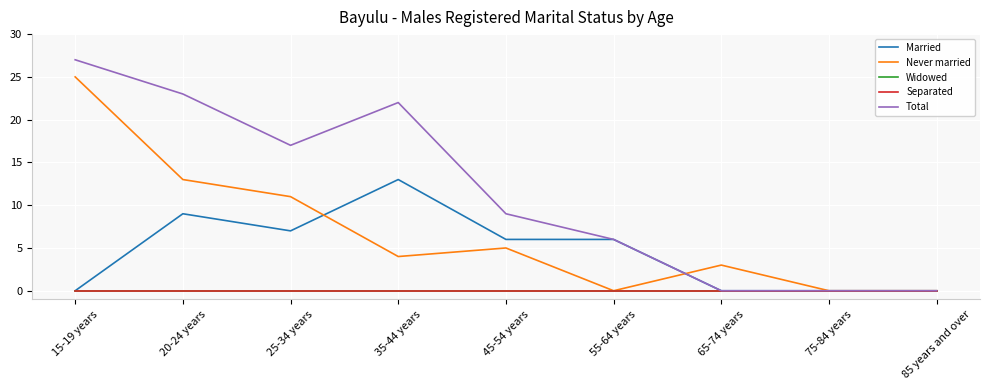

True or false: Widowed has a value of 0 at 20-24 years.

True